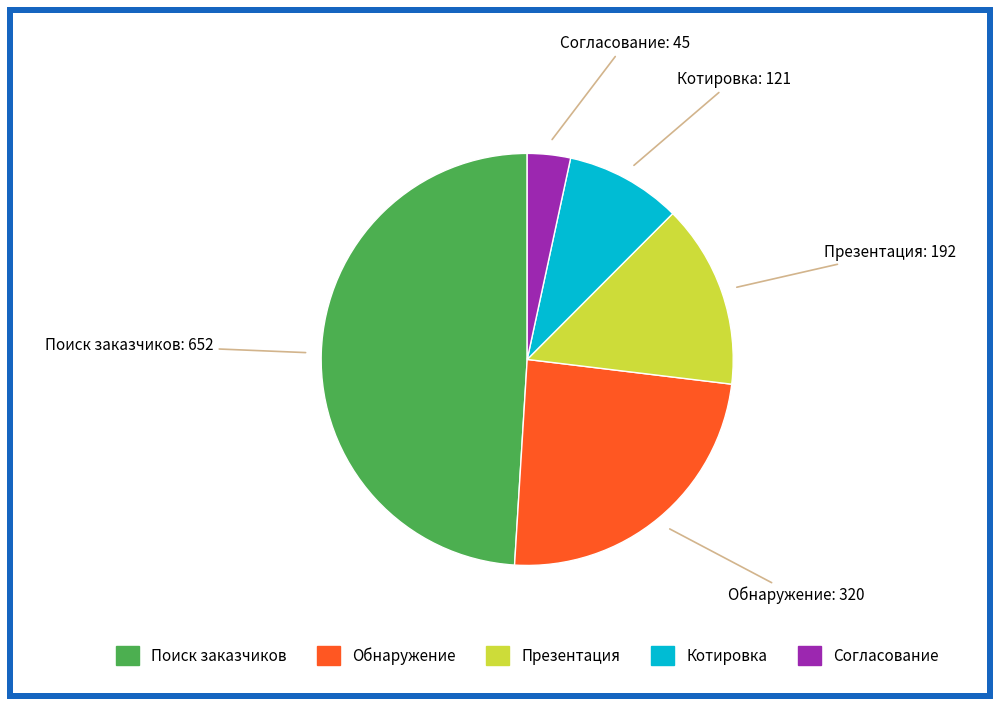

The Котировка slice represents 14% of the pie. True or false?

False